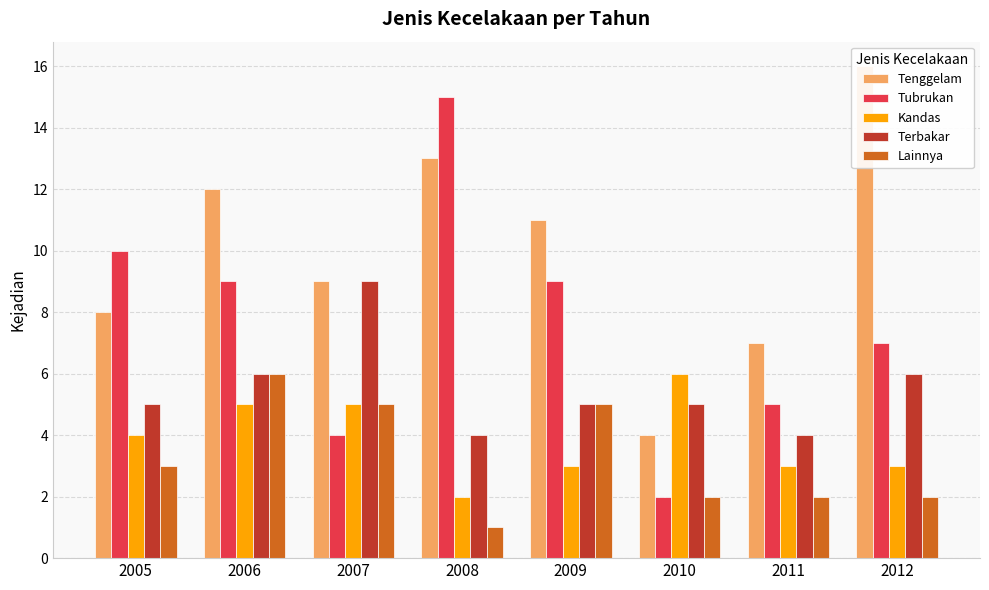

How many values in the Tenggelam series are below 11?

4